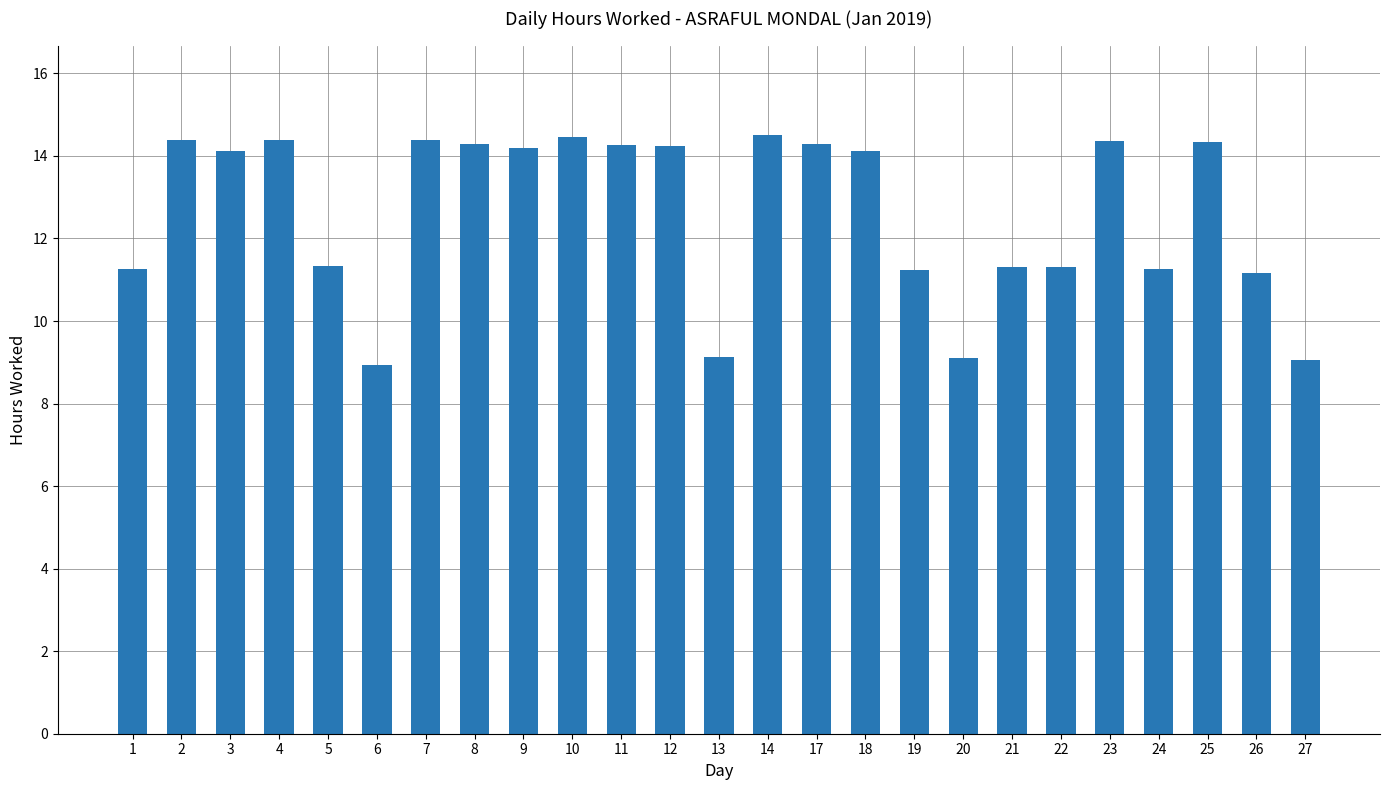

How many distinct data groups are displayed?

1